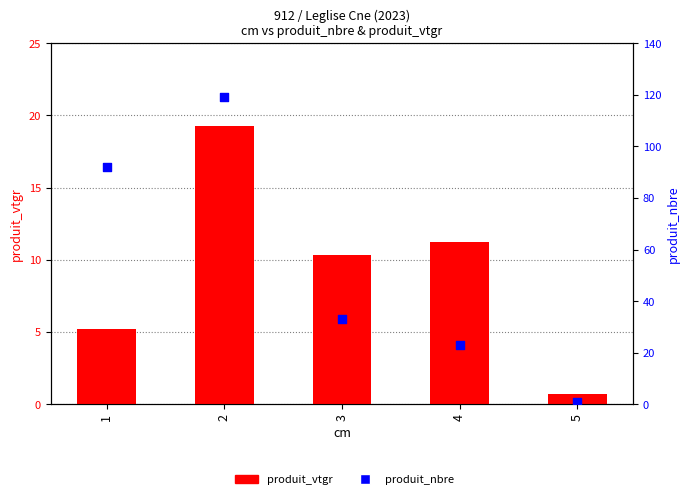

Is the value of produit_vtgr at 2 greater than the value of produit_nbre at 3?

No